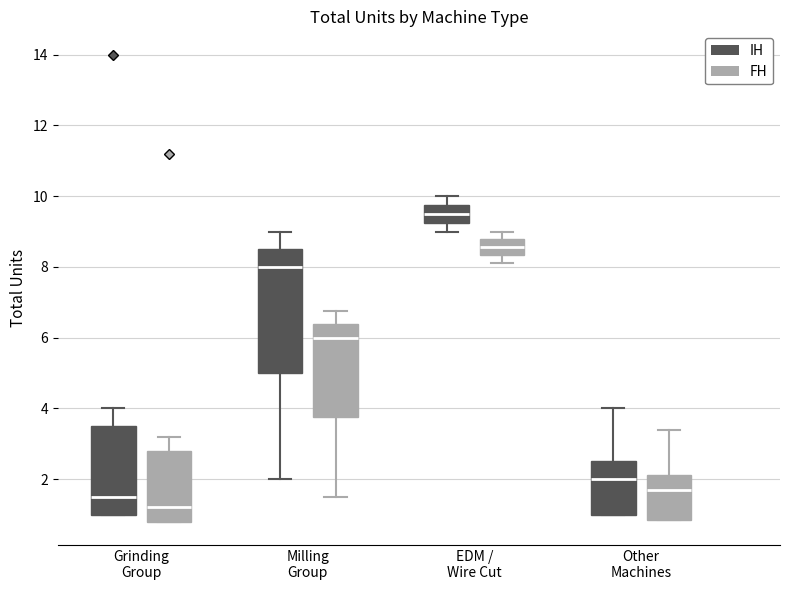

Reading left to right, read every box against the y-axis: the position of its median line, the range the box covers, and the ends of its whiskers. The values are not printed on the chart, so give them approximately, as read against the axis.

Grinding Group (IH): median 1.6, box 1.0 to 3.6, whiskers 1.0 to 4.0
Grinding Group (FH): median 1.2, box 0.8 to 2.8, whiskers 0.8 to 3.2
Milling Group (IH): median 8.0, box 5.0 to 8.6, whiskers 2.0 to 9.0
Milling Group (FH): median 6.0, box 3.8 to 6.4, whiskers 1.6 to 6.8
EDM / Wire Cut (IH): median 9.6, box 9.2 to 9.8, whiskers 9.0 to 10.0
EDM / Wire Cut (FH): median 8.6, box 8.4 to 8.8, whiskers 8.2 to 9.0
Other Machines (IH): median 2.0, box 1.0 to 2.6, whiskers 1.0 to 4.0
Other Machines (FH): median 1.8, box 0.8 to 2.2, whiskers 0.8 to 3.4